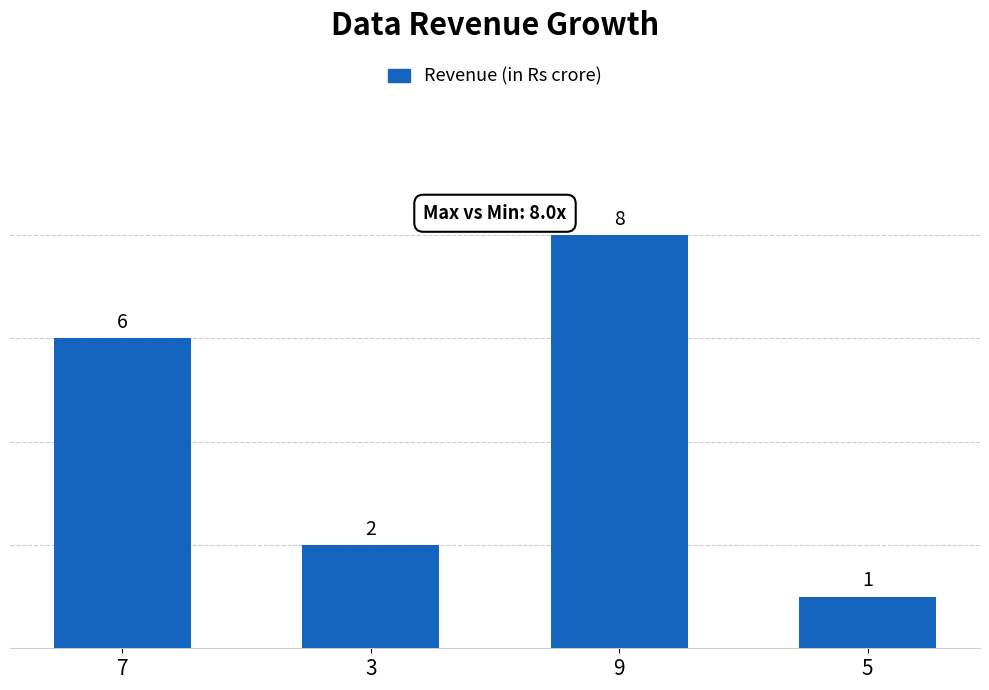

Which category has the lowest value across all series?

5